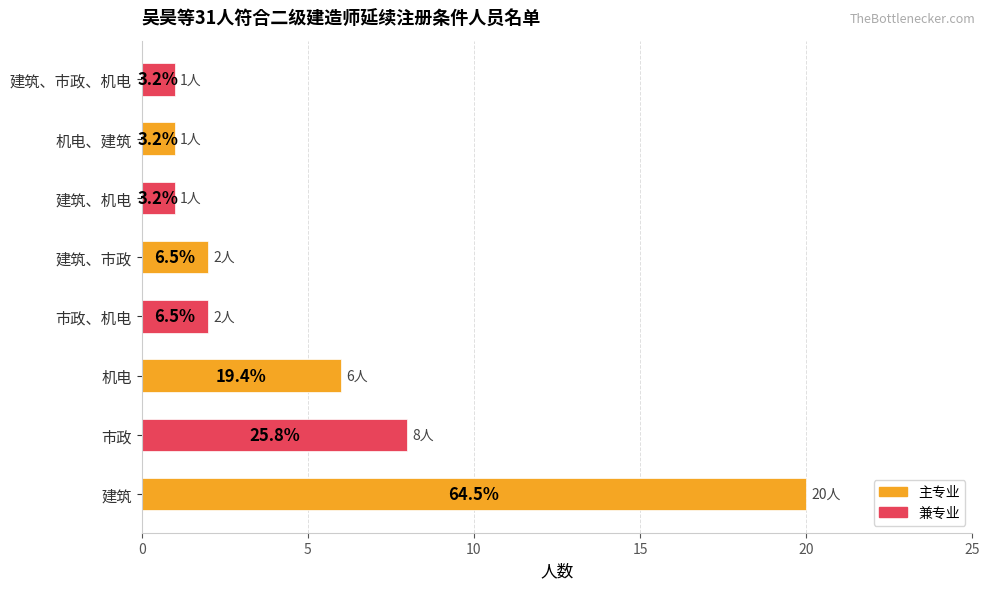

What is the average value?

5